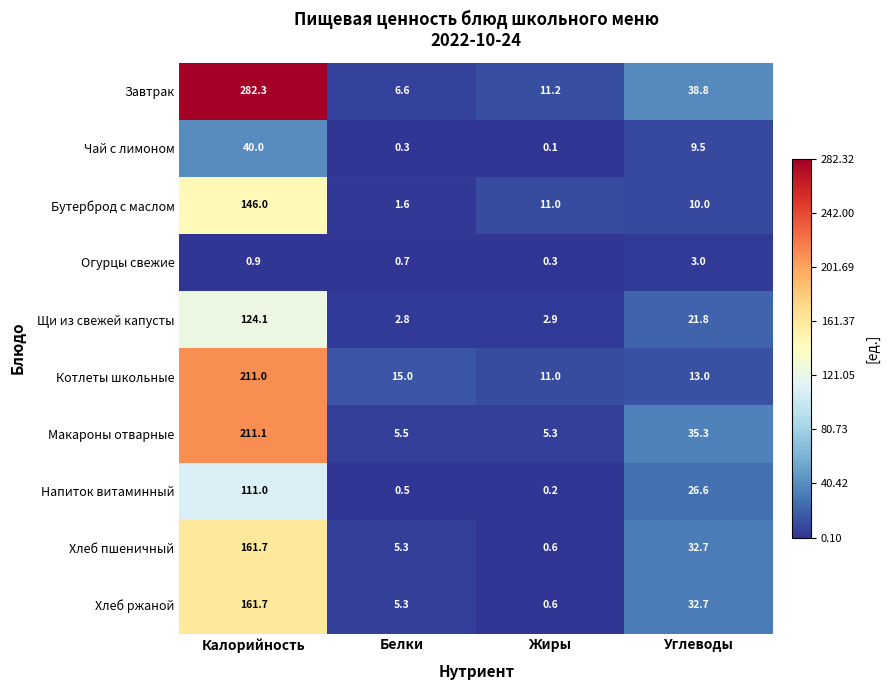

Which category has the lowest value across all series?

Жиры